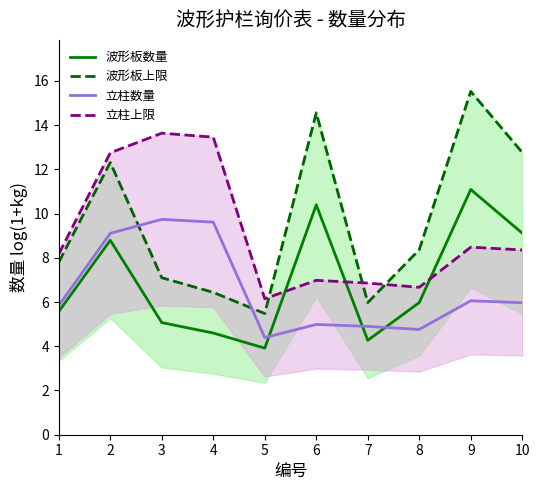

Where is 立柱数量 nearest to the value 7?

9